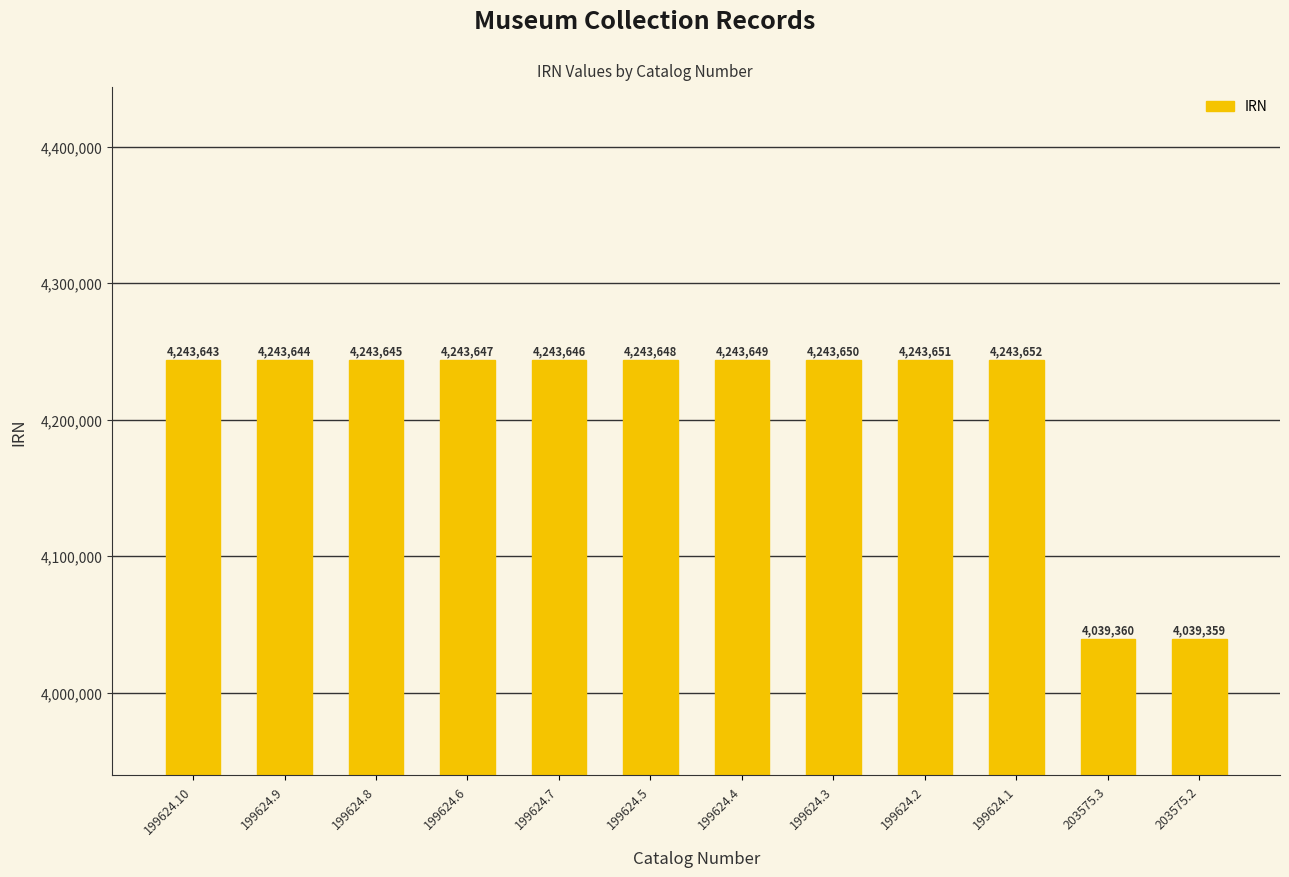

What is the change in value from 199624.2 to 199624.1?

+1